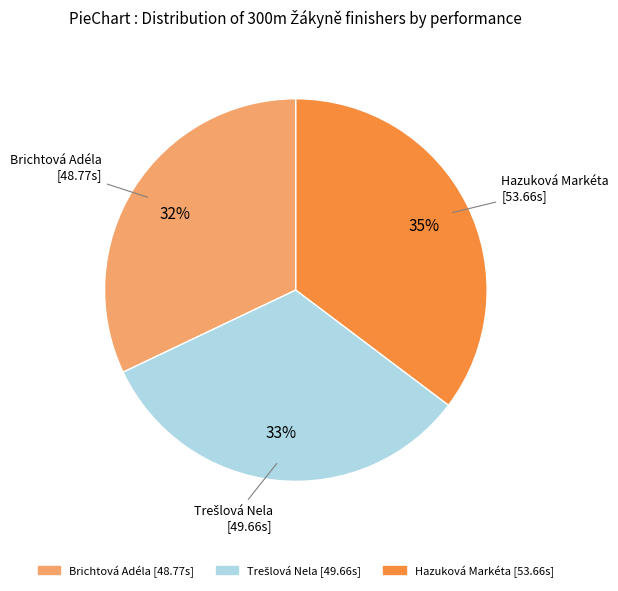

The Brichtová Adéla slice represents 32% of the pie. True or false?

True